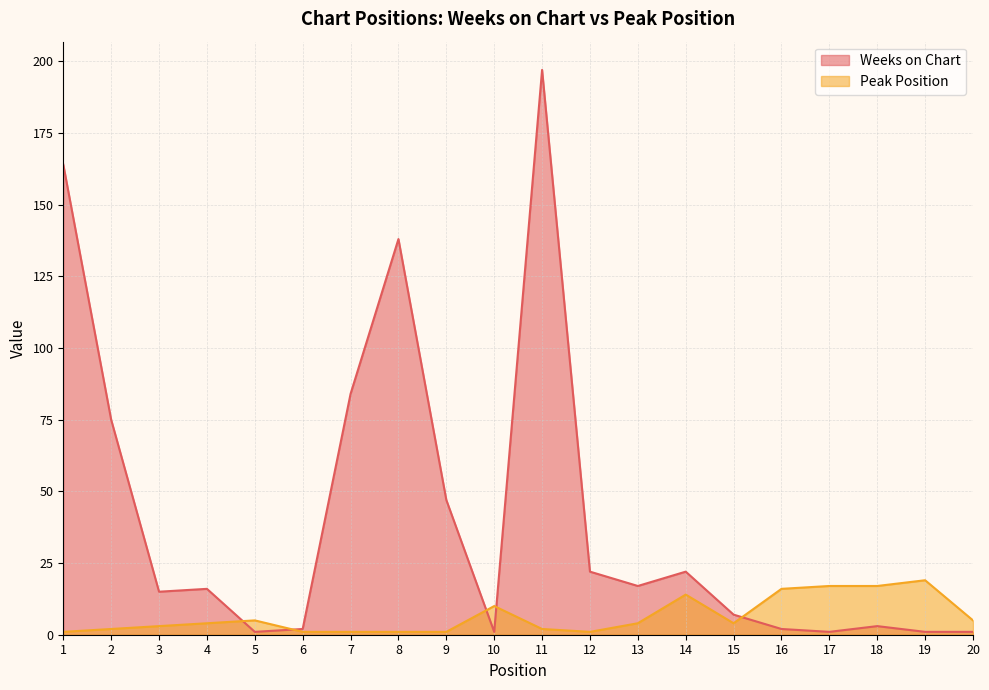

What is the lowest value of the Peak Position series?

1